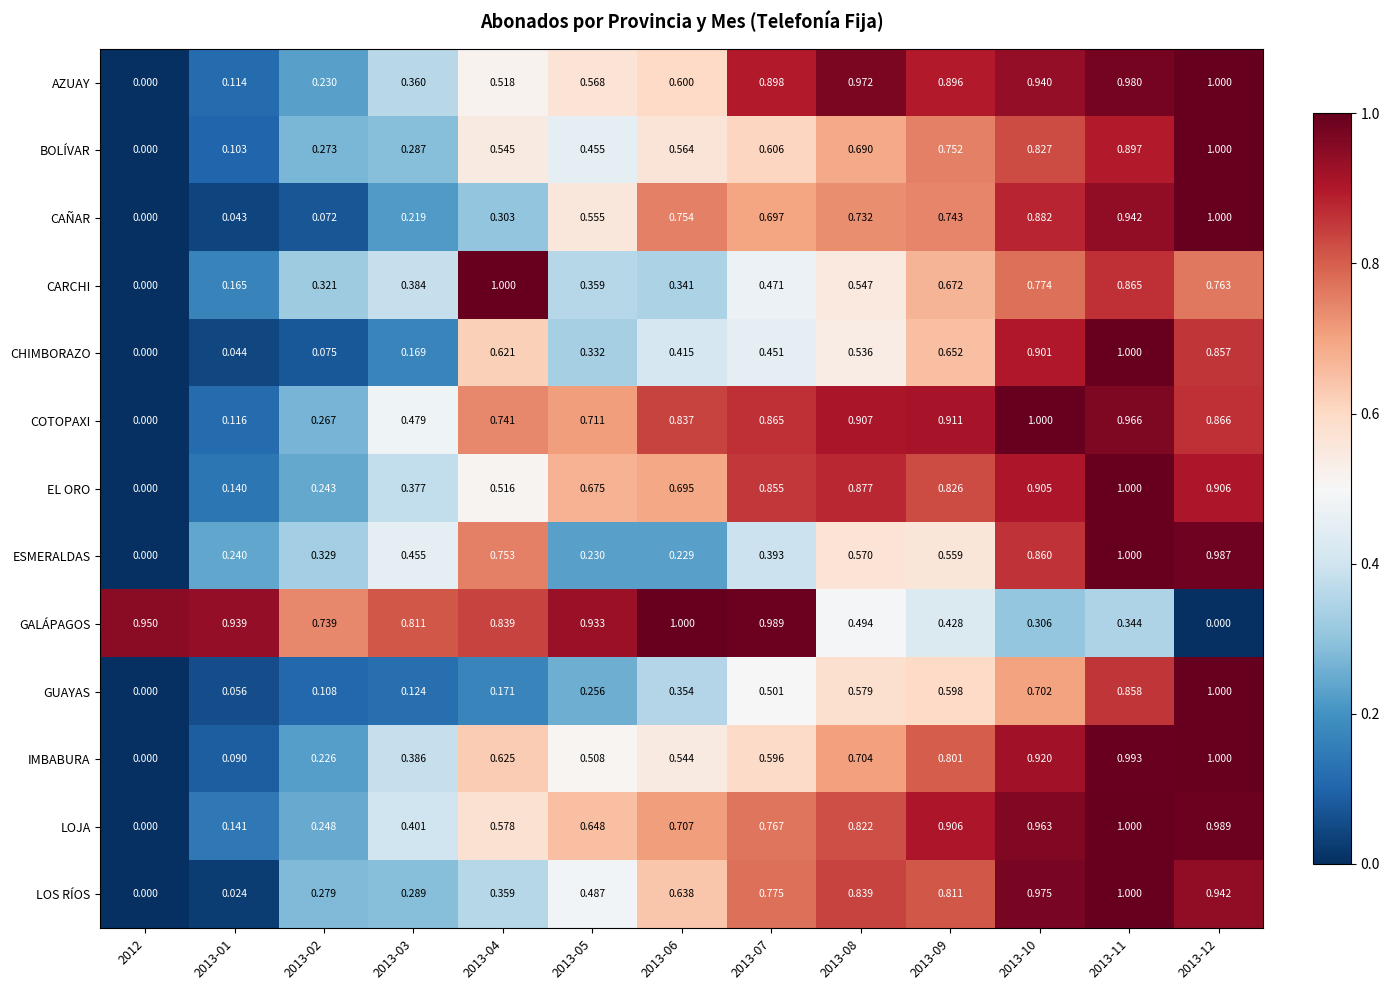

Is the value of AZUAY at 2013-01 greater than the value of IMBABURA at 2013-08?

No